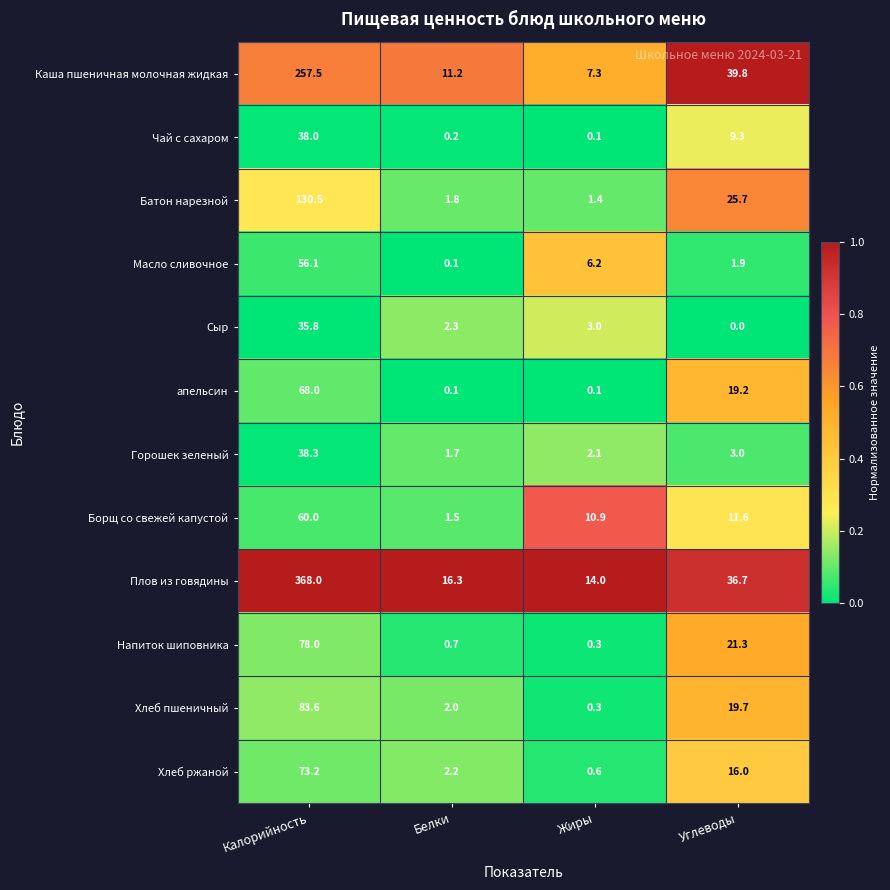

True or false: Плов из говядины has a value of 6.1 at Белки.

False